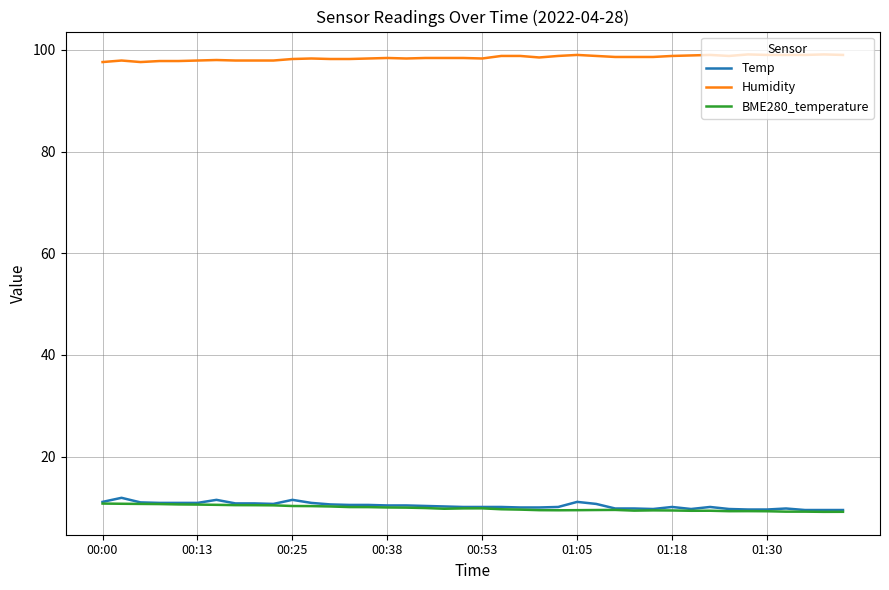

True or false: Humidity and Temp intersect in this chart.

False